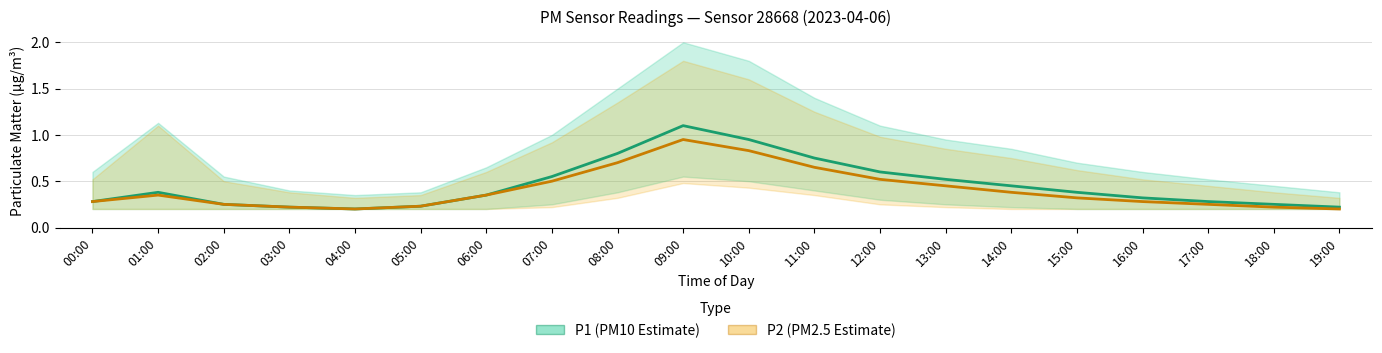

Reading right to left, extract all data points from this chart.

P1 (PM10 Estimate): 0.2	0.2	0.3	0.3	0.4	0.5	0.5	0.6	0.8	0.9	1.1	0.8	0.6	0.3	0.2	0.2	0.2	0.2	0.4	0.3
P2 (PM2.5 Estimate): 0.2	0.2	0.2	0.3	0.3	0.4	0.5	0.5	0.7	0.8	0.9	0.7	0.5	0.3	0.2	0.2	0.2	0.2	0.3	0.3